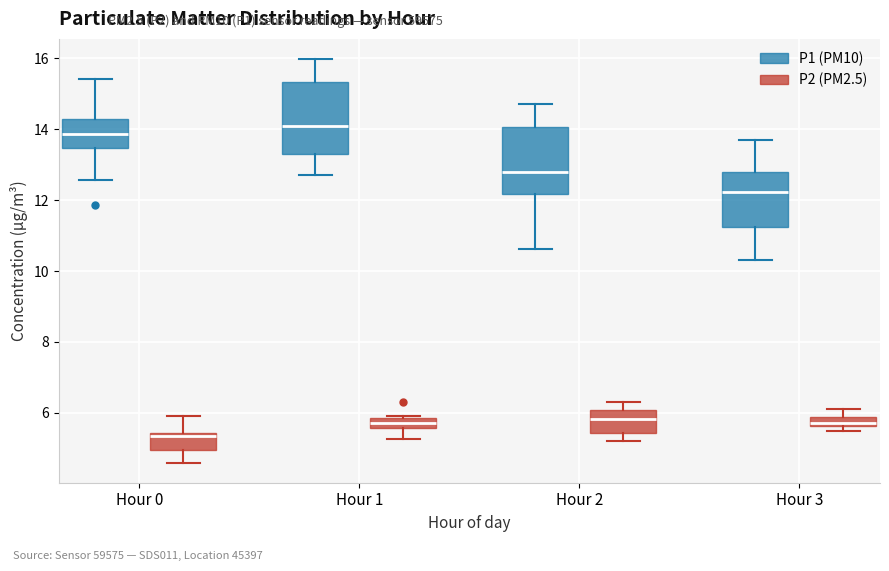

Which box has the highest median line?

Hour 1 (P1 (PM10))